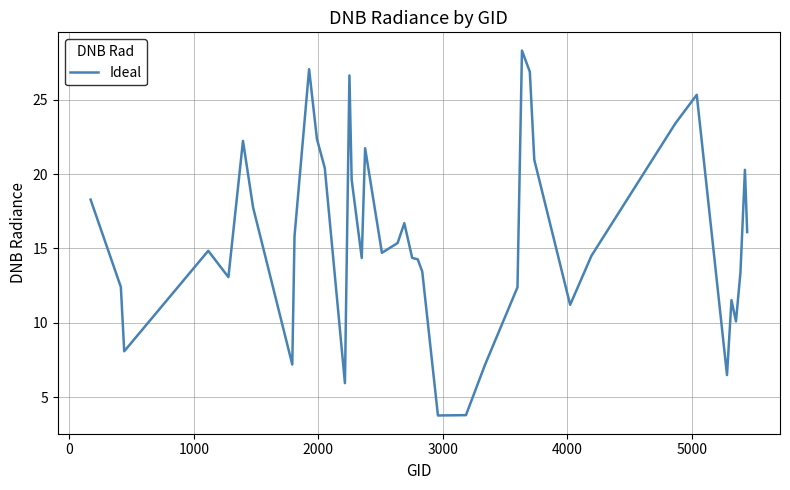

What is the sum of all values?

632.3